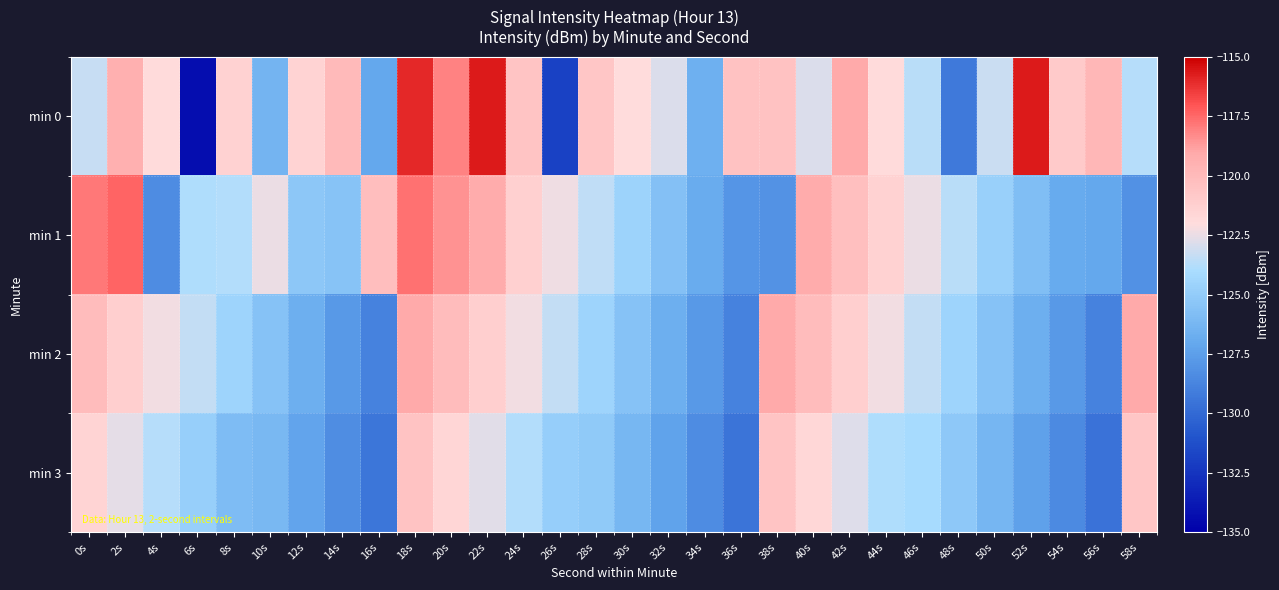

Which series has the largest total across all categories?

min 0